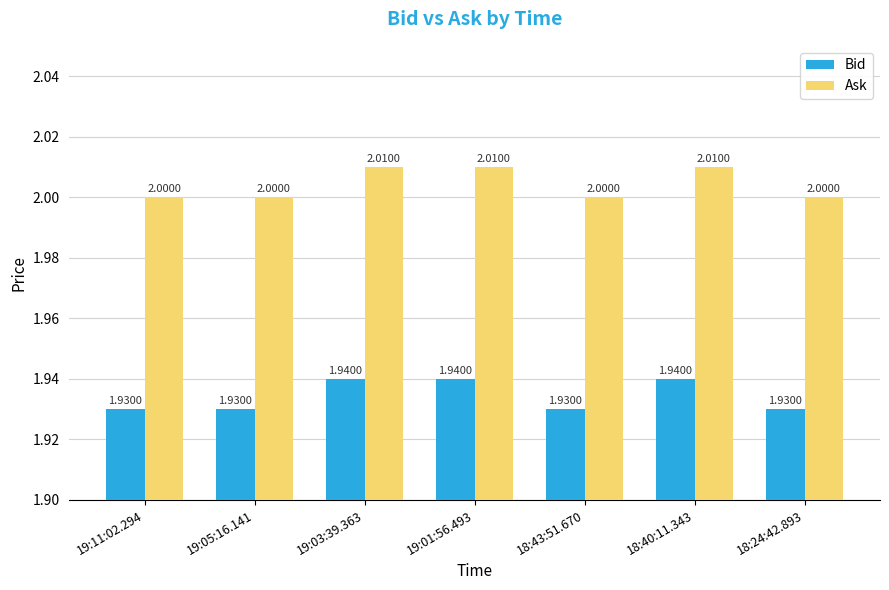

What is the sum of all Ask values?

14.0